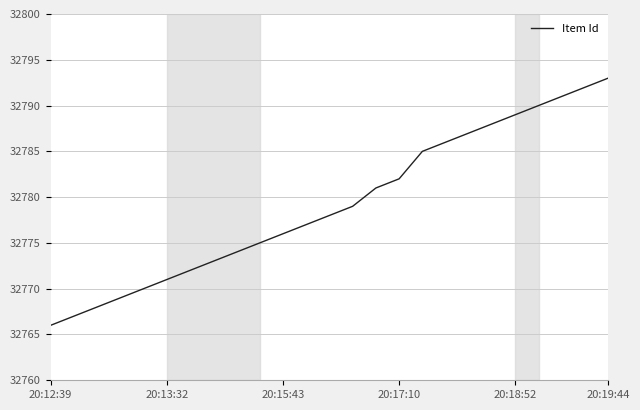

What is the greatest value displayed?

32793